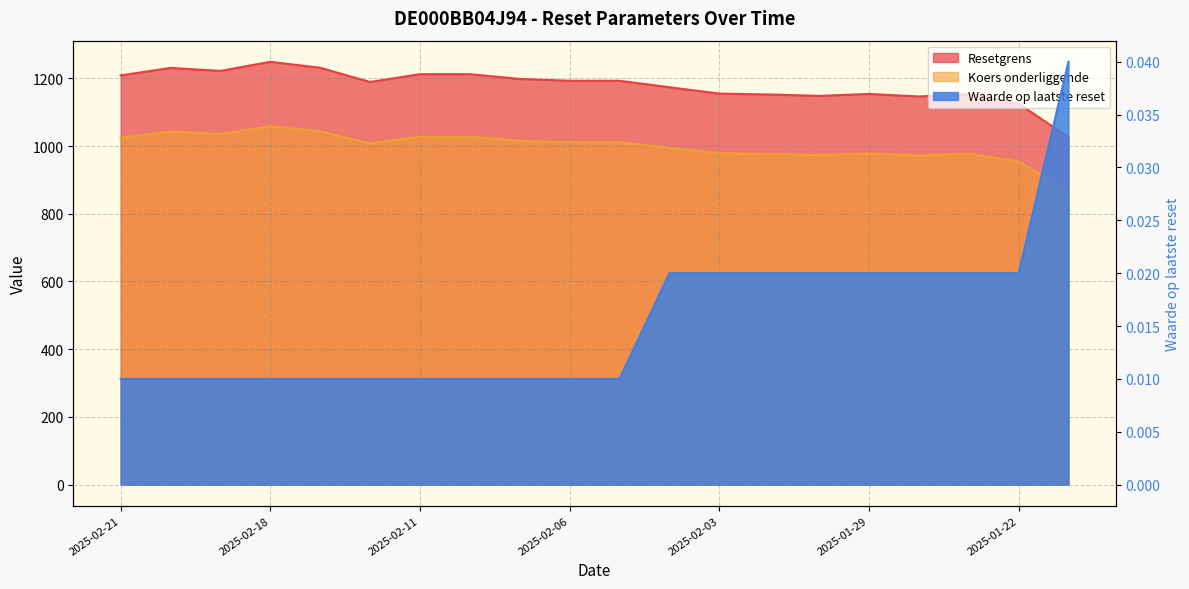

True or false: Resetgrens and Waarde op laatste reset cross at least once.

False